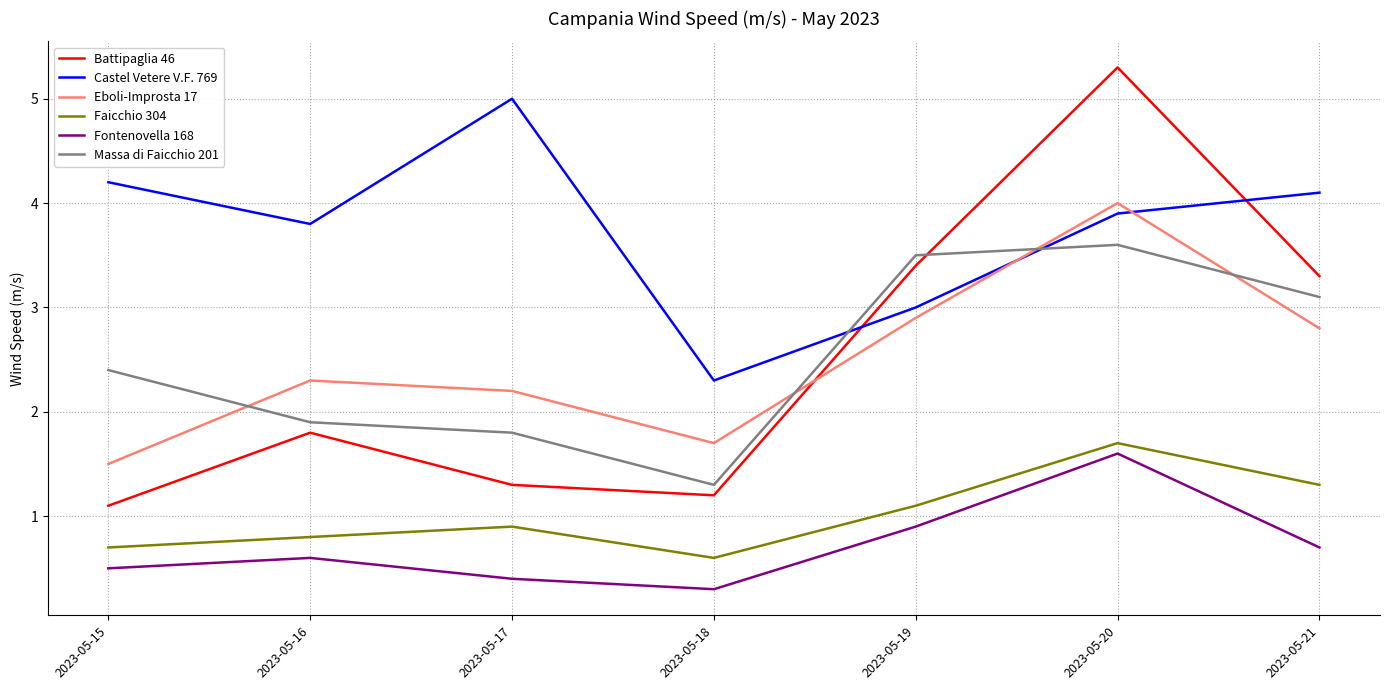

Which series has the widest spread of values?

Battipaglia 46